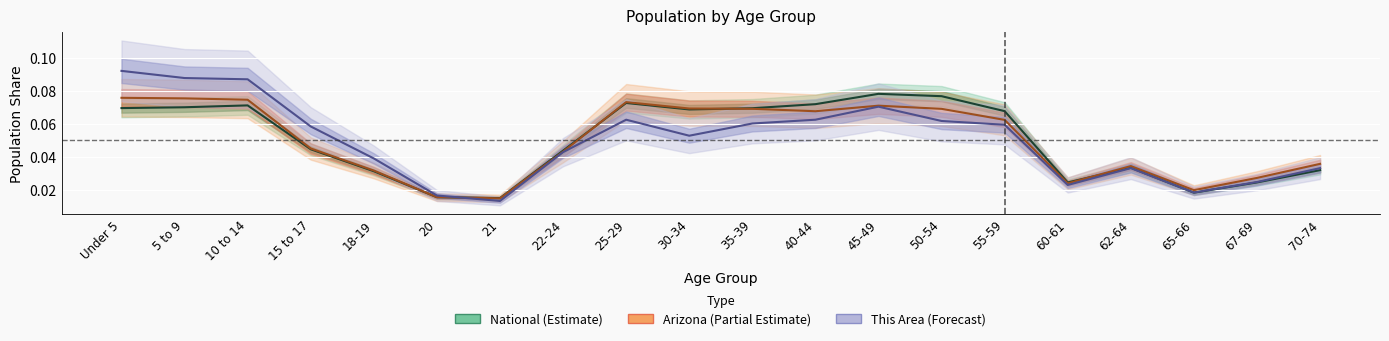

Which series ends up on top after the final intersection of National and This Area?

This Area